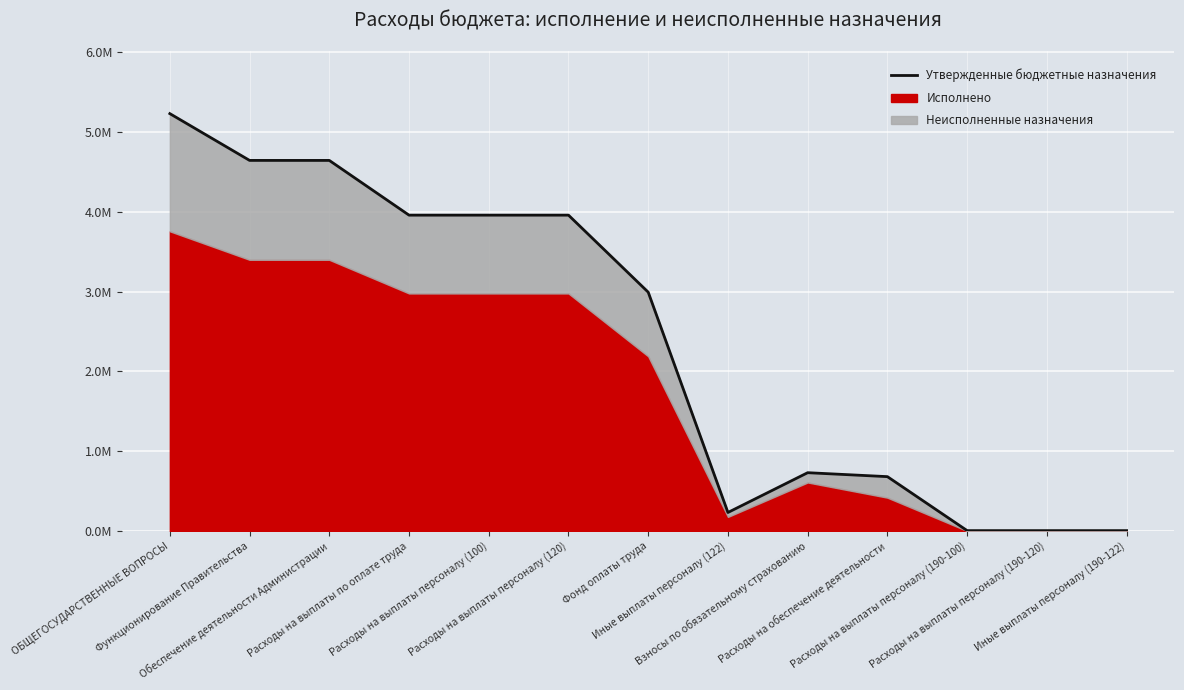

How many values are below 2992600?

6